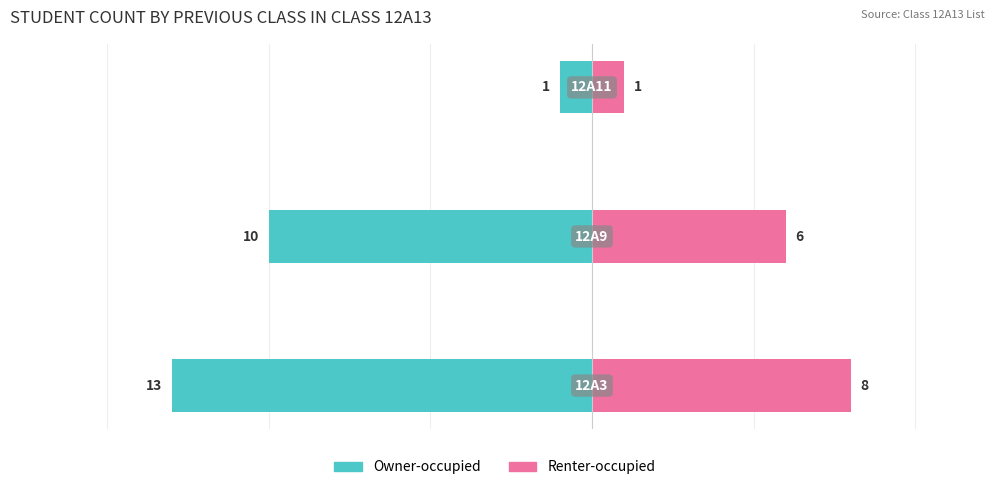

Between 1 and 0, which is larger?

1